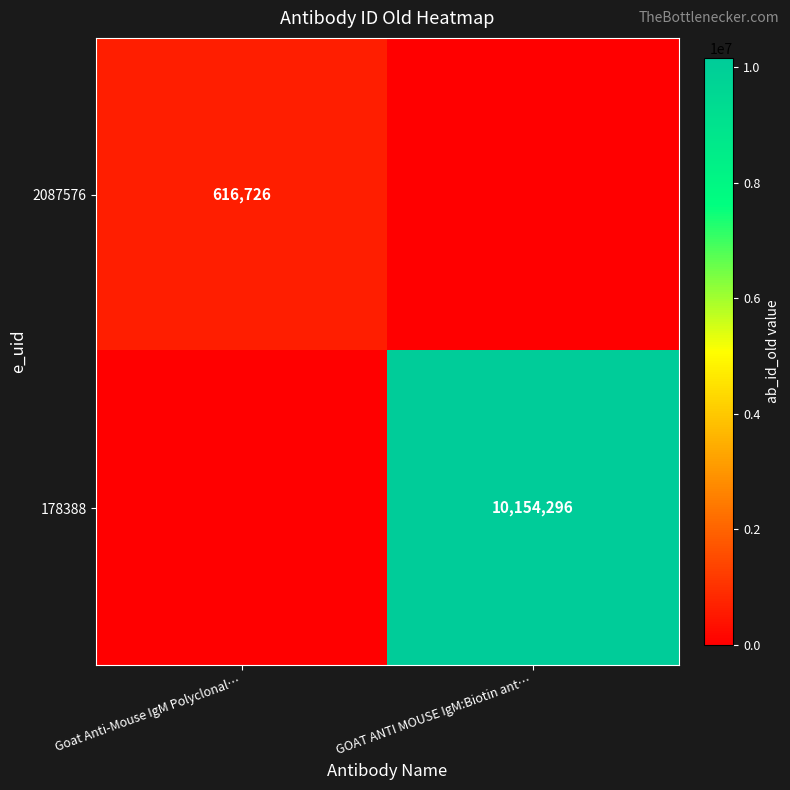

The 2087576 series shows -417765 at GOAT ANTI MOUSE IgM:Biotin ant…. True or false?

False